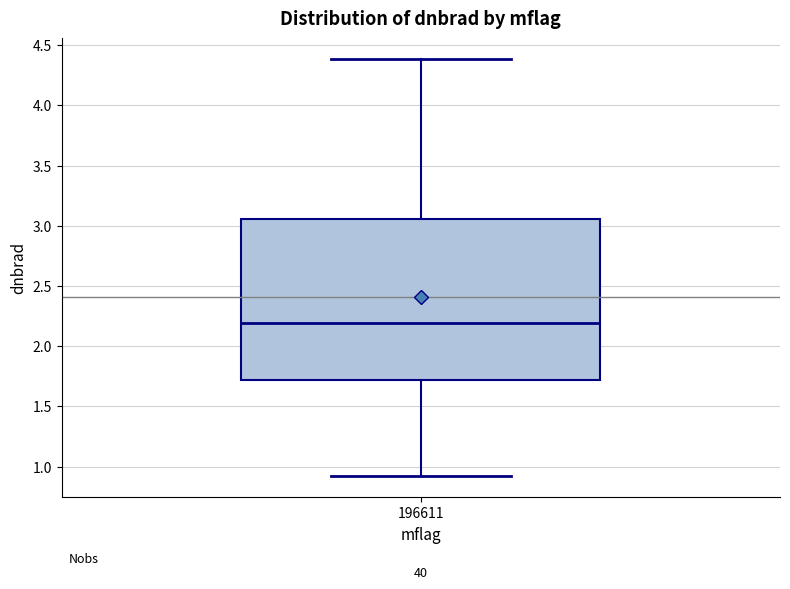

Transcribe this box plot: give where the median line is, the range the box spans, and where the two whiskers end, as read against the y-axis. The values are not printed on the chart, so give them approximately, as read against the axis.

median 2.20, box 1.70 to 3.05, whiskers 0.90 to 4.40